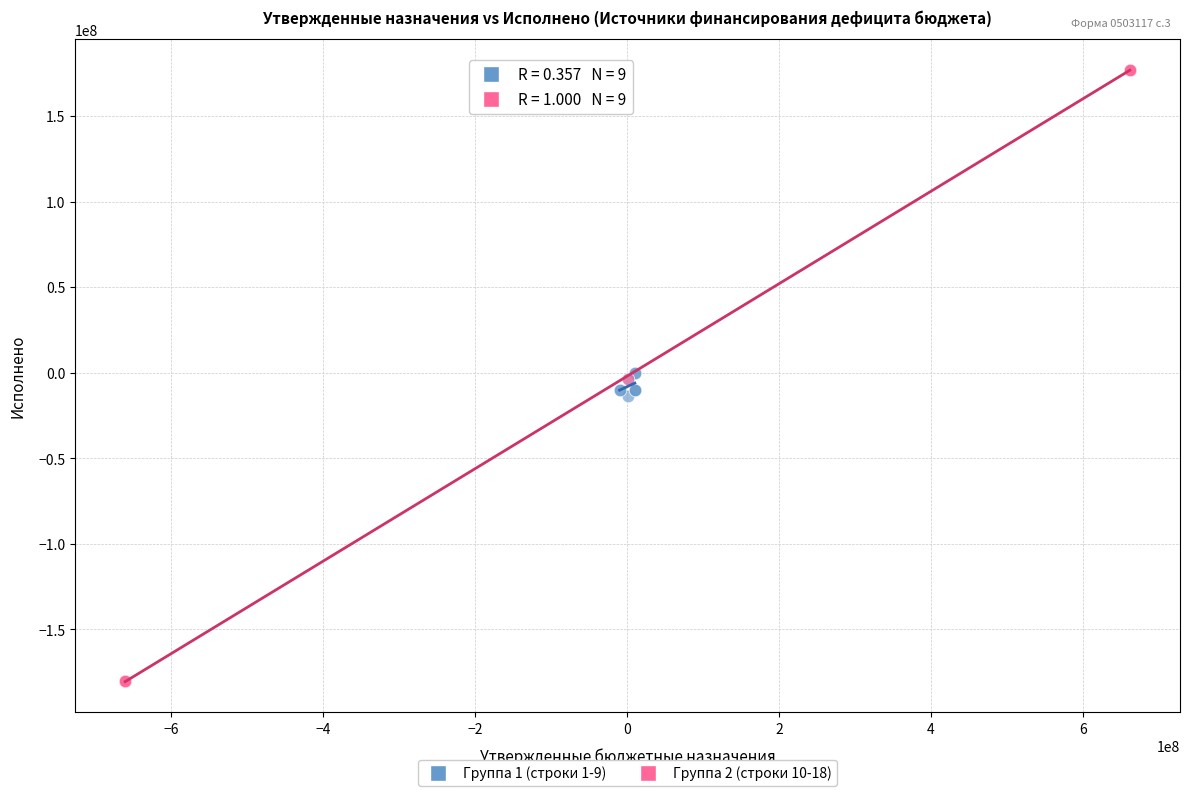

Which series contains the lowest Y value?

Группа 2 (строки 10-18)